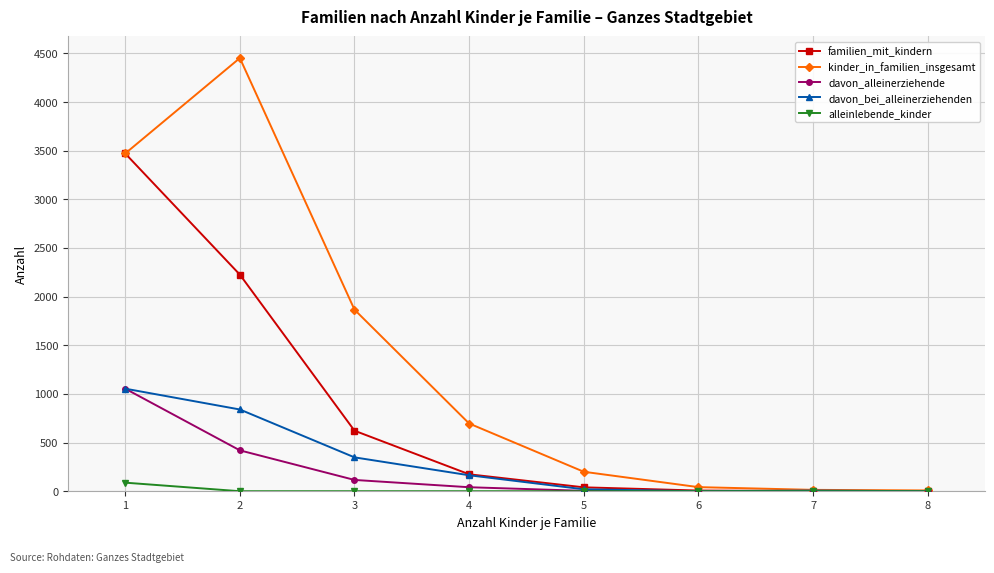

Which series has the largest total across all categories?

kinder_in_familien_insgesamt